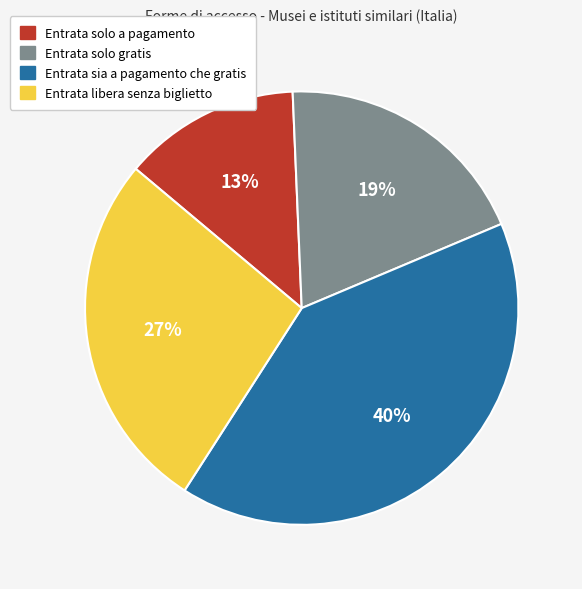

Between Entrata solo a pagamento and Entrata sia a pagamento che gratis, which is larger?

Entrata sia a pagamento che gratis